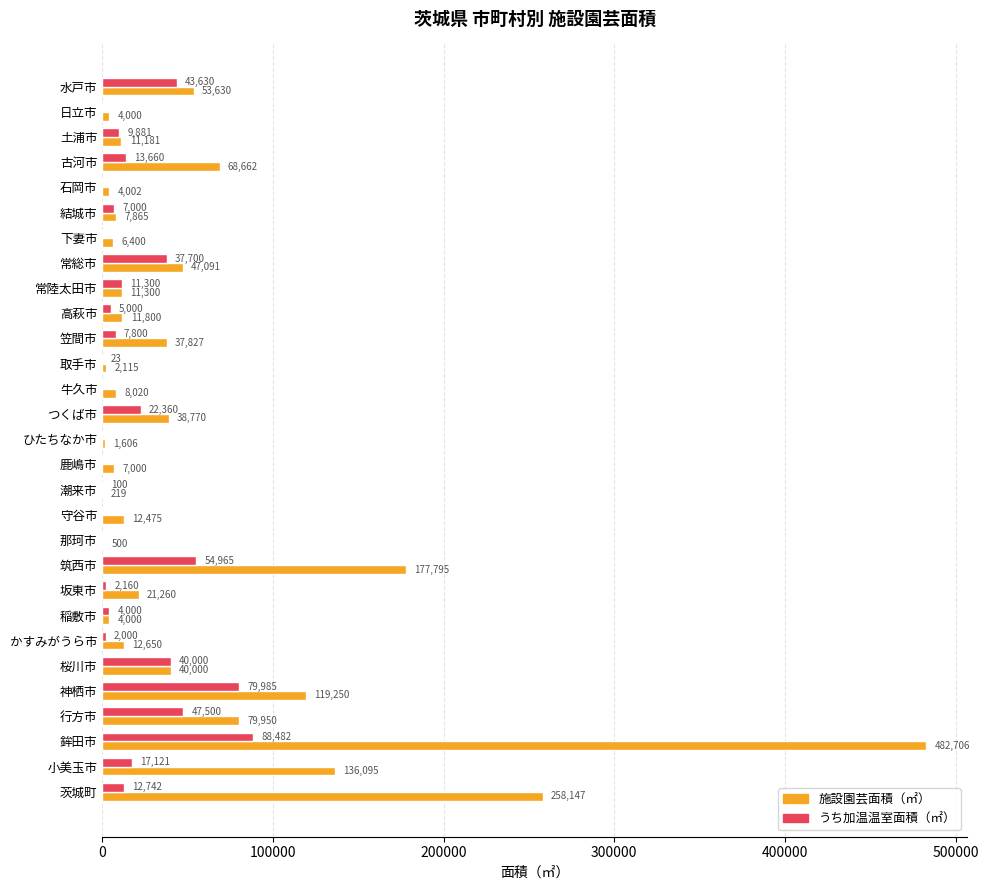

At which category is the sum across all series the highest?

鉾田市